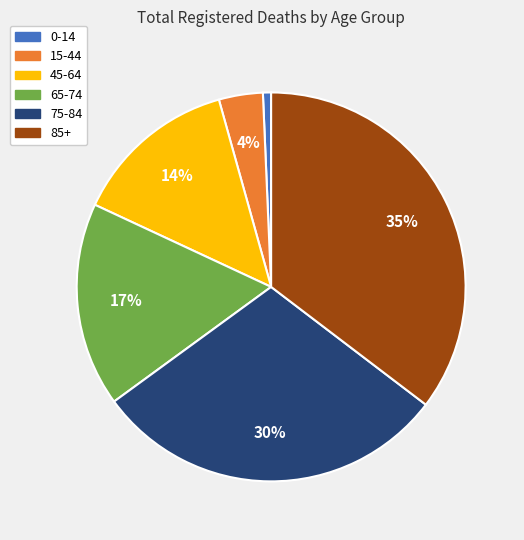

To the nearest percent, what is the difference between the 65-74 and 45-64 slice percentages?

3%